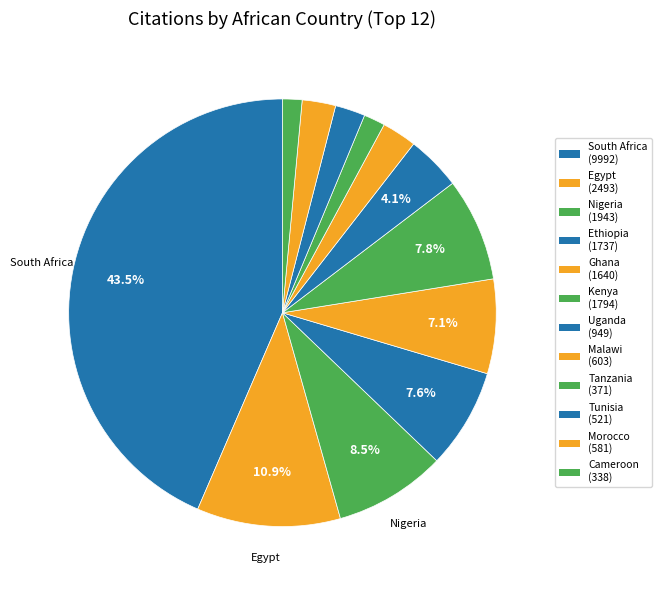

Which slice is the smallest?

Cameroon